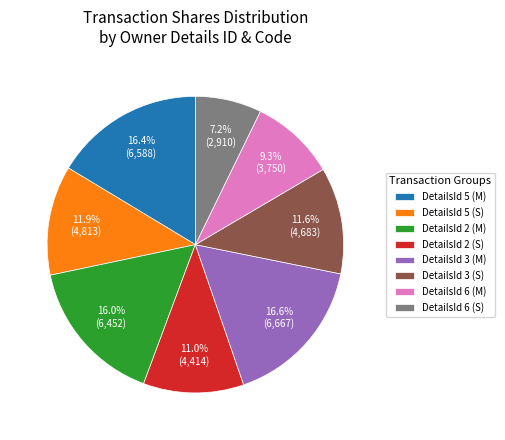

What percentage do DetailsId 6 (S) and DetailsId 5 (M) together represent?

23.6%